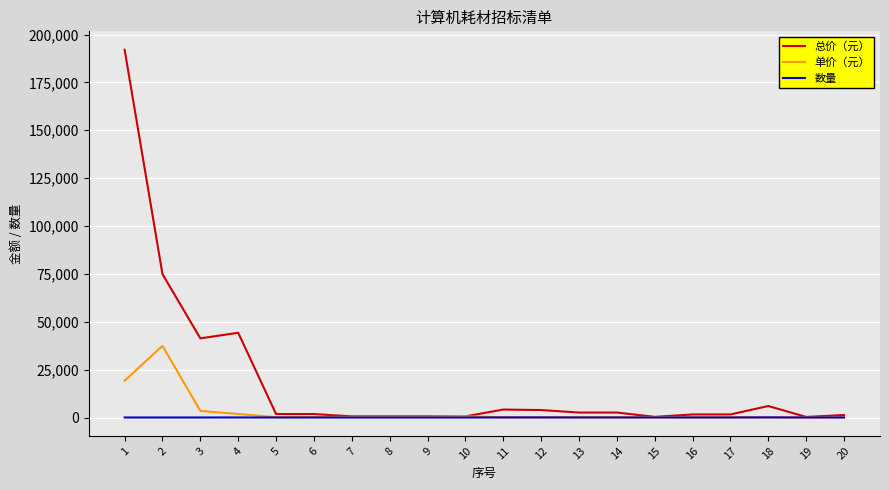

Rank the series by their maximum value, from lowest to highest.

数量, 单价（元）, 总价（元）